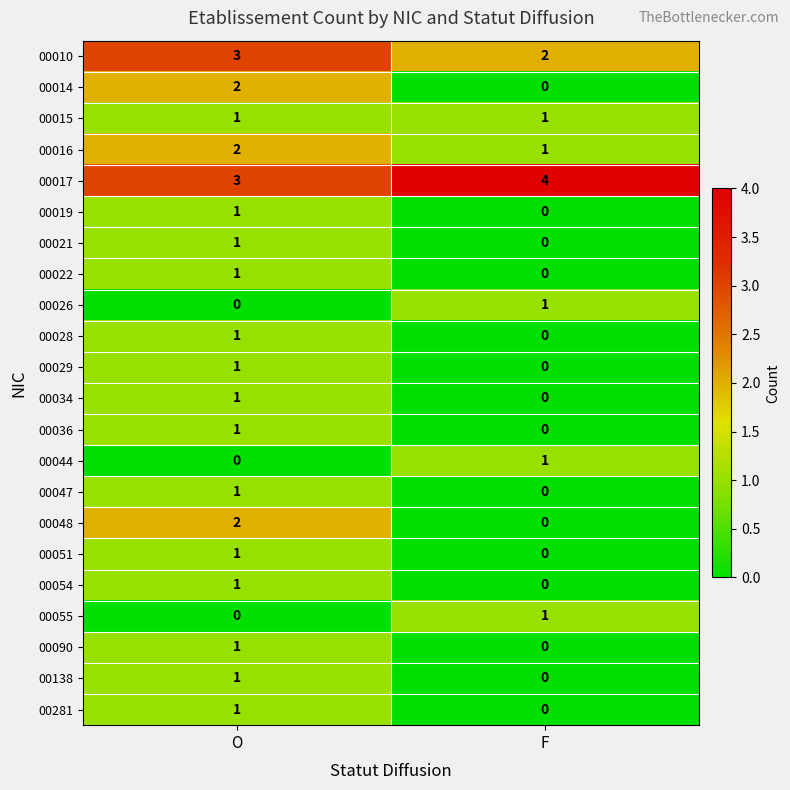

Is it true that 00016 equals 1 at F?

True